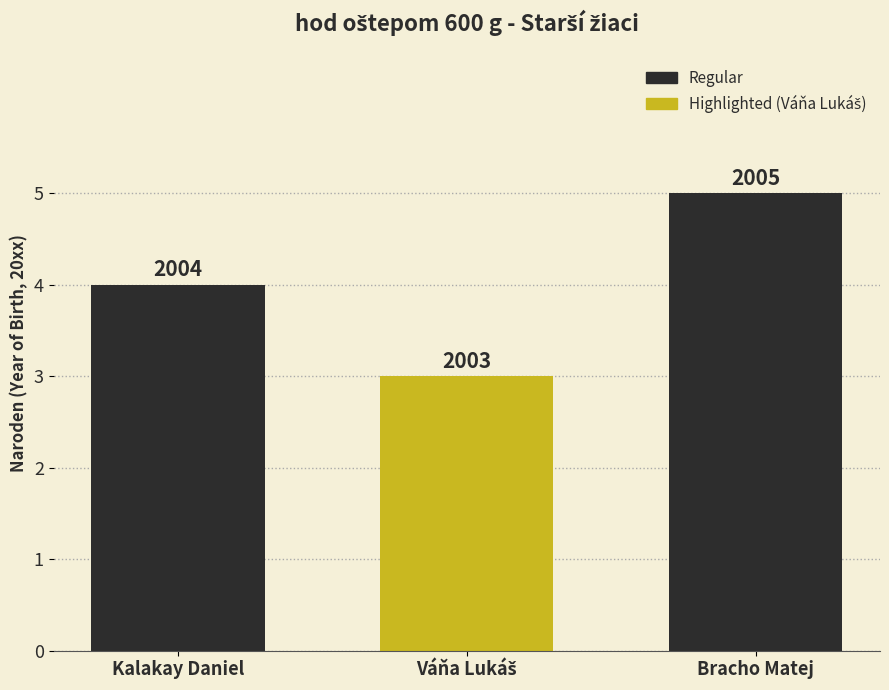

How many bars are there in total?

3